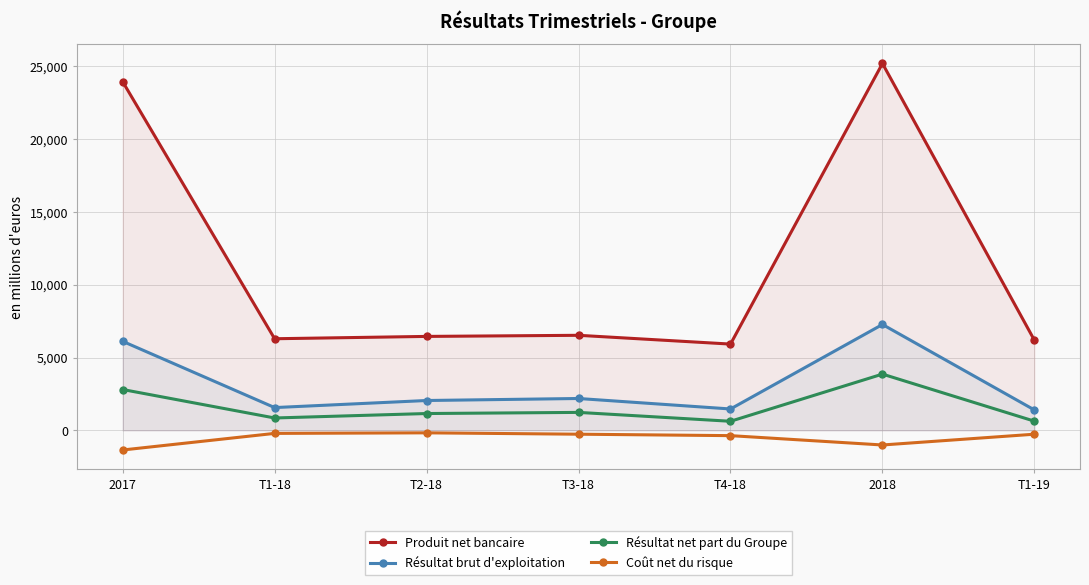

How many values in the Coût net du risque series exceed -264?

2